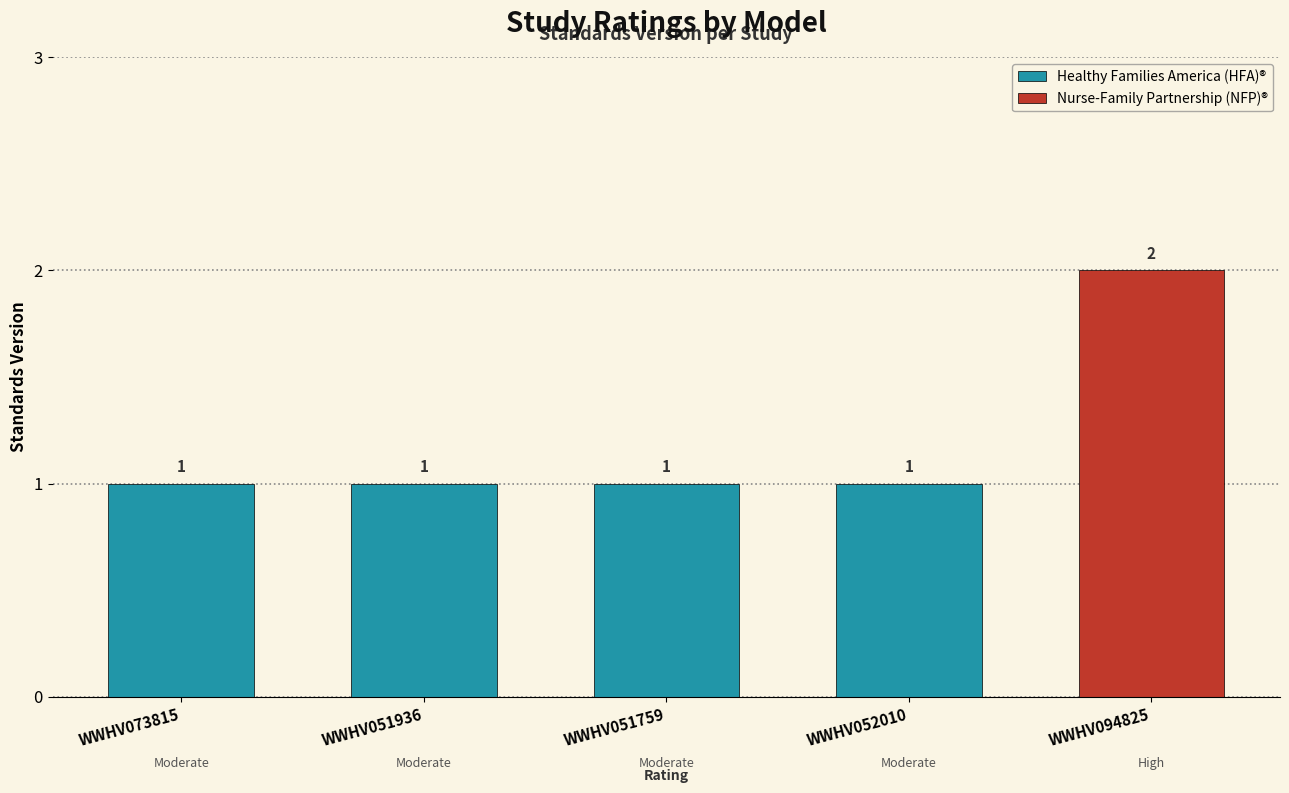

How many values are between 1 and 2?

5